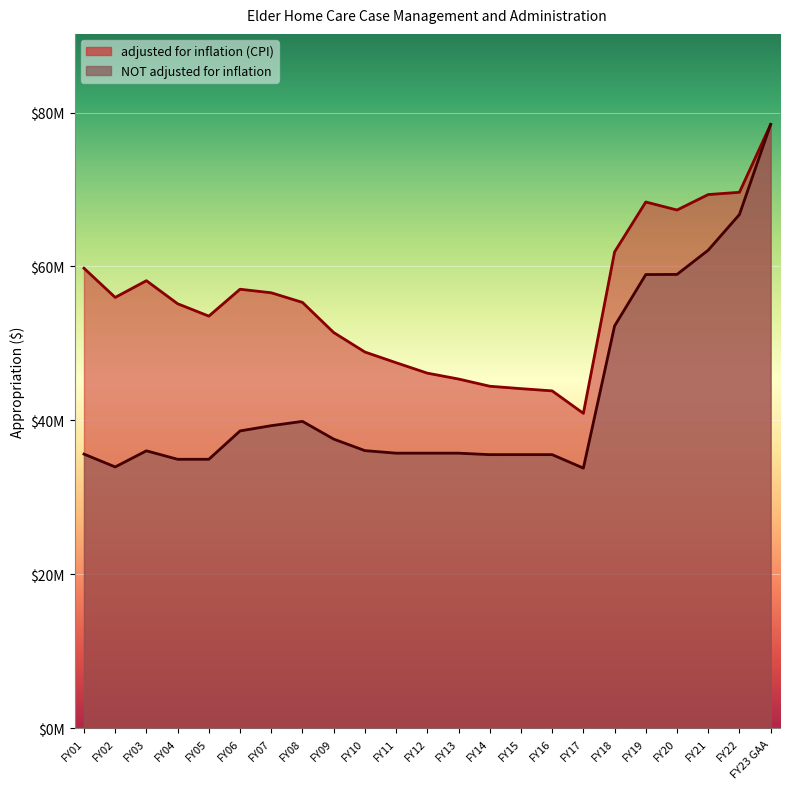

Is it true that NOT adjusted for inflation equals 63076817 at FY10?

False